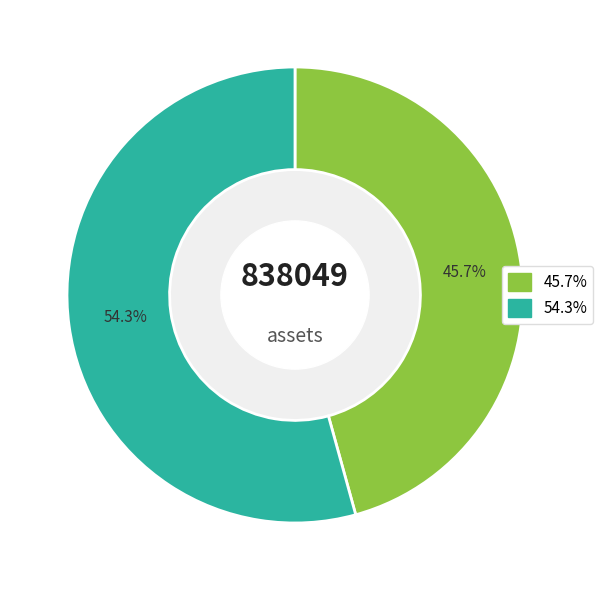

Is there any slice that represents more than half of the pie?

Yes